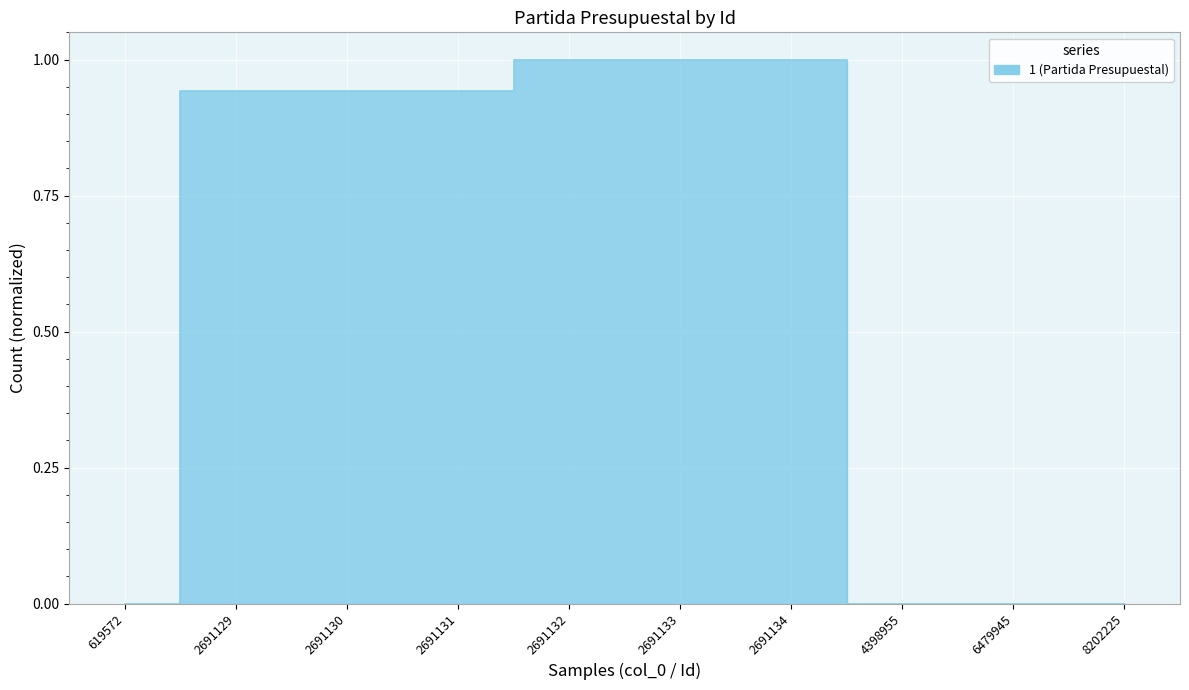

The chart shows a value of 1.6 at 2691134. True or false?

False